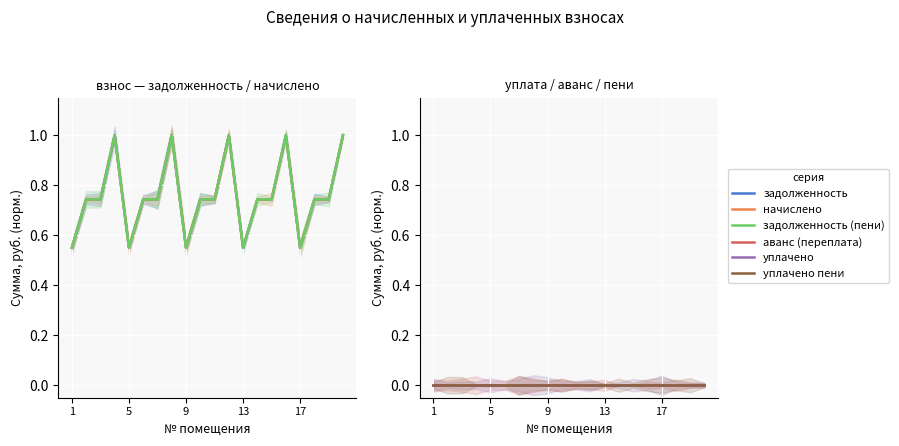

True or false: аванс (переплата) and уплачено intersect in this chart.

False